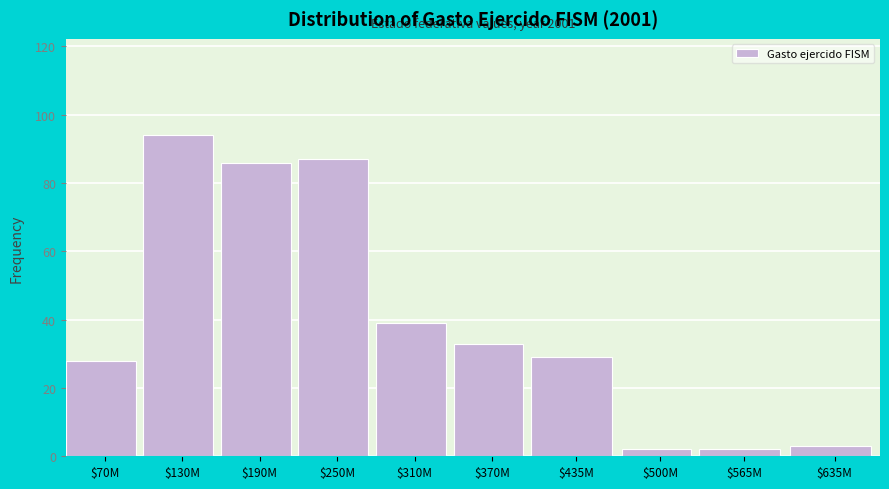

Reading left to right, list all the values displayed in this chart.

28	94	86	87	39	33	29	2	2	3